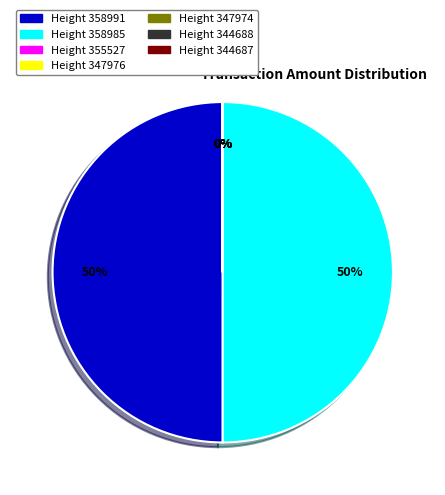

To the nearest percent, what is the average slice percentage?

14%